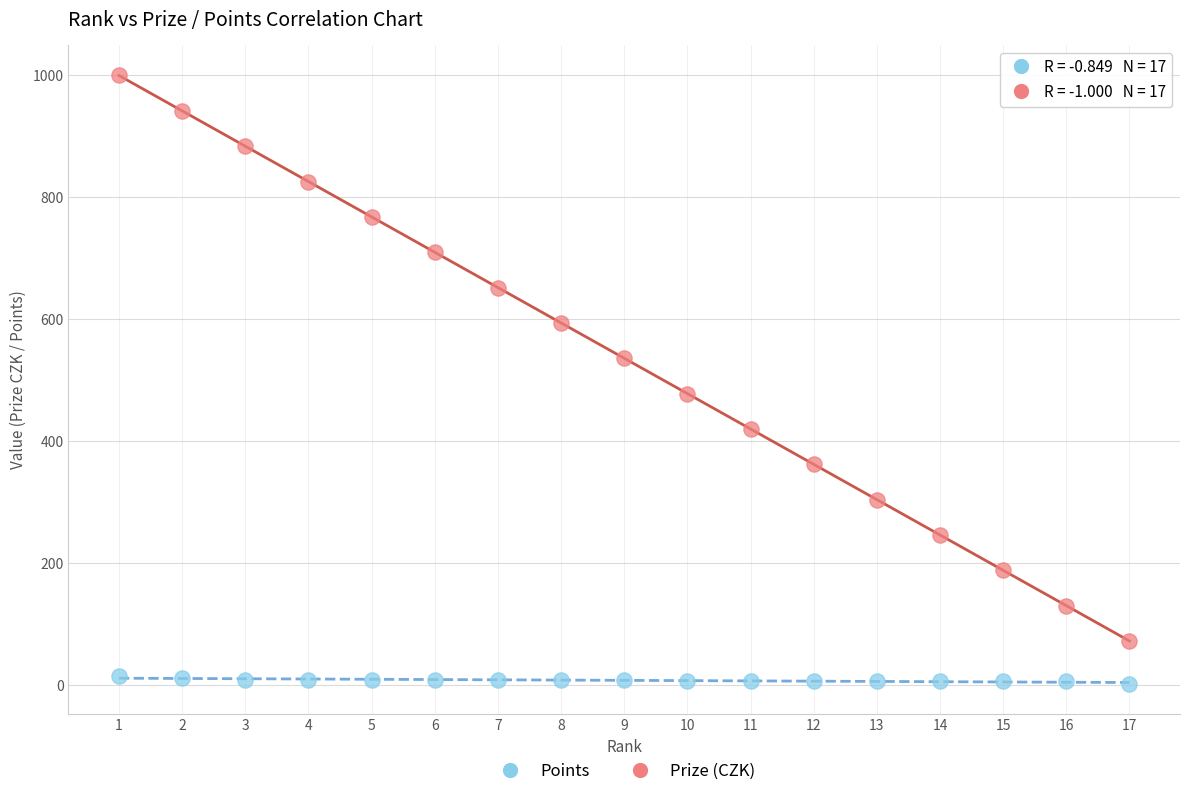

What are all the series names shown in the legend?

Points, Prize (CZK)